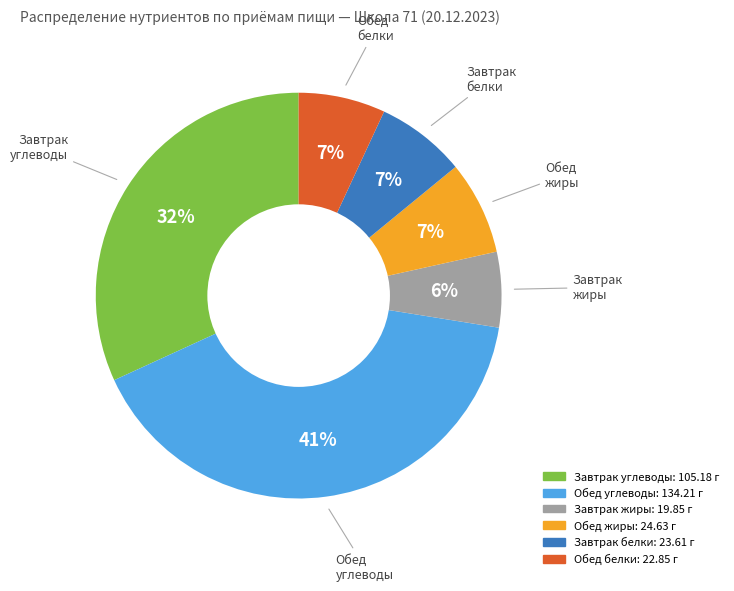

To the nearest percent, what is the average slice percentage?

17%